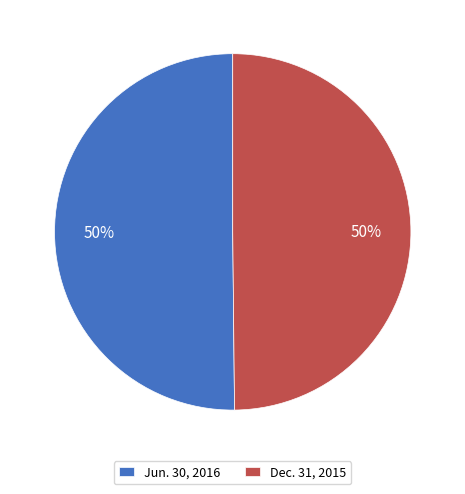

What percentage is the Jun. 30, 2016 slice, to the nearest percent?

50%